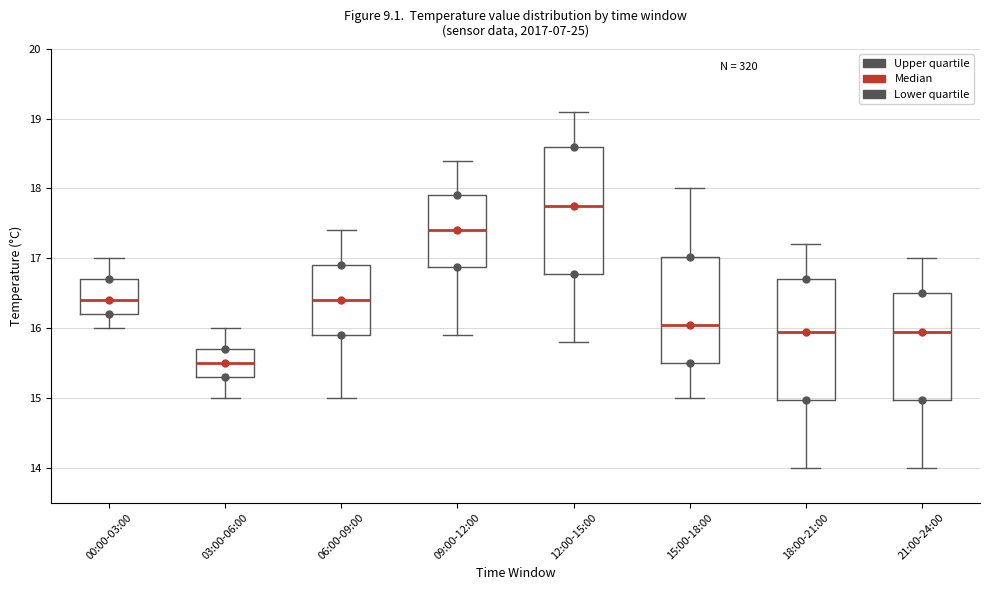

Reading left to right, transcribe this box plot: for each box, give where its median line is, the range the box spans, and where its two whiskers end, as read against the y-axis. The values are not printed on the chart, so give them approximately, as read against the axis.

00:00-03:00: median 16.4, box 16.2 to 16.7, whiskers 16.0 to 17.0
03:00-06:00: median 15.5, box 15.3 to 15.7, whiskers 15.0 to 16.0
06:00-09:00: median 16.4, box 15.9 to 16.9, whiskers 15.0 to 17.4
09:00-12:00: median 17.4, box 16.9 to 17.9, whiskers 15.9 to 18.4
12:00-15:00: median 17.8, box 16.8 to 18.6, whiskers 15.8 to 19.1
15:00-18:00: median 16.1, box 15.5 to 17.0, whiskers 15.0 to 18.0
18:00-21:00: median 16.0, box 15.0 to 16.7, whiskers 14.0 to 17.2
21:00-24:00: median 16.0, box 15.0 to 16.5, whiskers 14.0 to 17.0